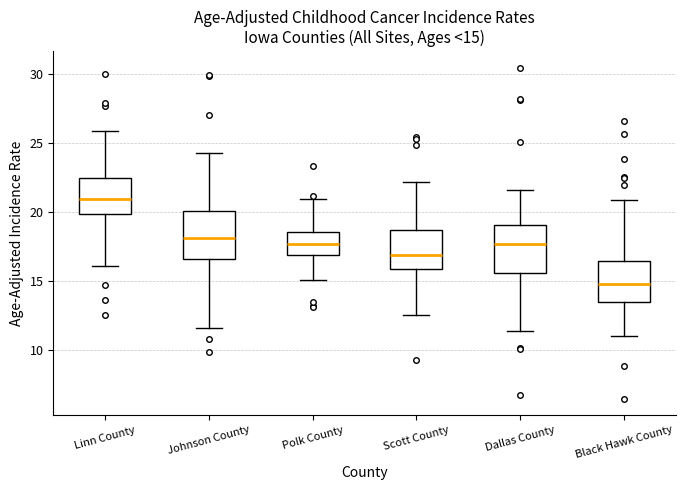

Which box has the highest median line?

Linn County